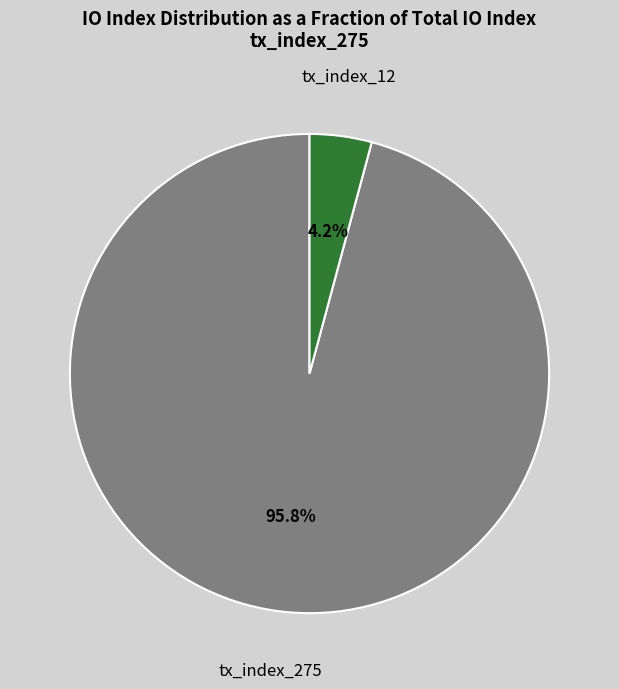

To the nearest percent, what is the average slice percentage?

50%